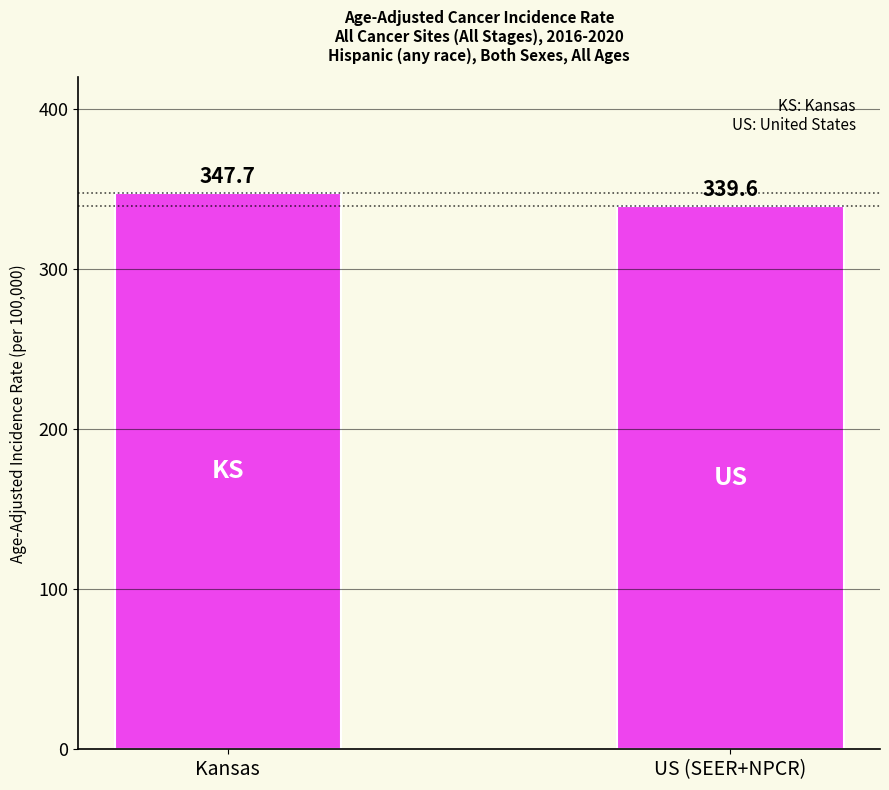

What is the label of the 1st bar from the left?

Kansas